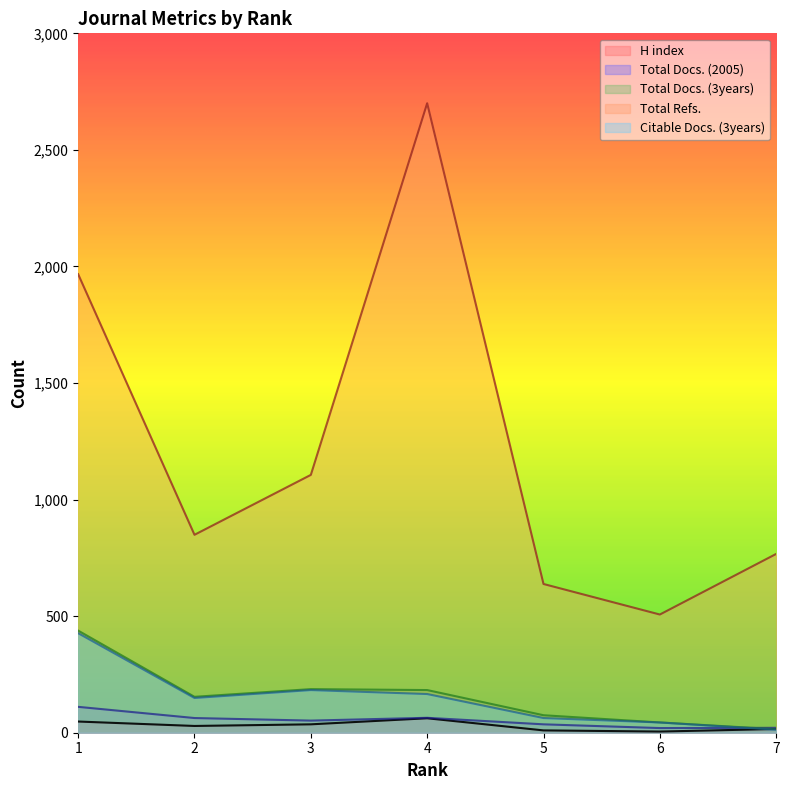

Reading left to right, list all the values displayed in this chart.

H index: 1=48	2=29	3=36	4=62	5=10	6=5	7=16
Total Docs. (2005): 1=111	2=63	3=52	4=64	5=36	6=20	7=21
Total Docs. (3years): 1=438	2=154	3=187	4=183	5=75	6=44	7=15
Total Refs.: 1=1967	2=849	3=1106	4=2700	5=638	6=507	7=767
Citable Docs. (3years): 1=427	2=149	3=183	4=166	5=63	6=44	7=13